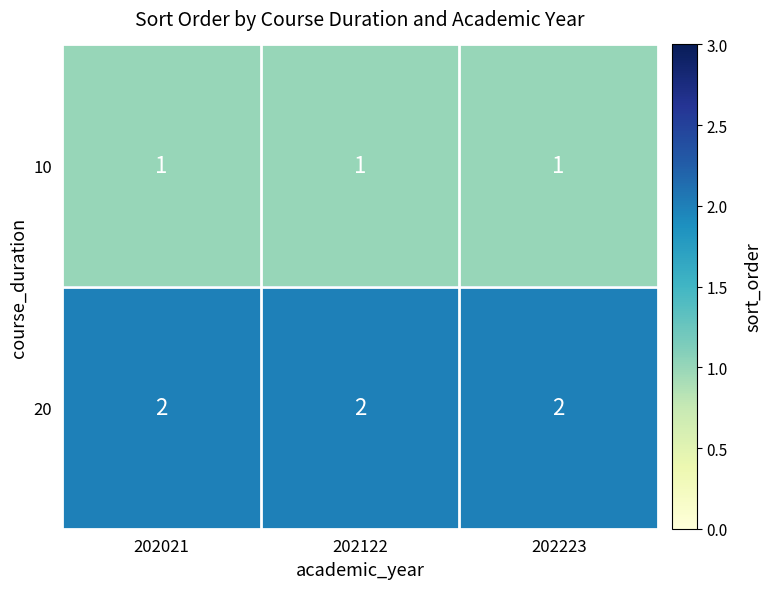

Is it true that 10 equals 1 at 202223?

True